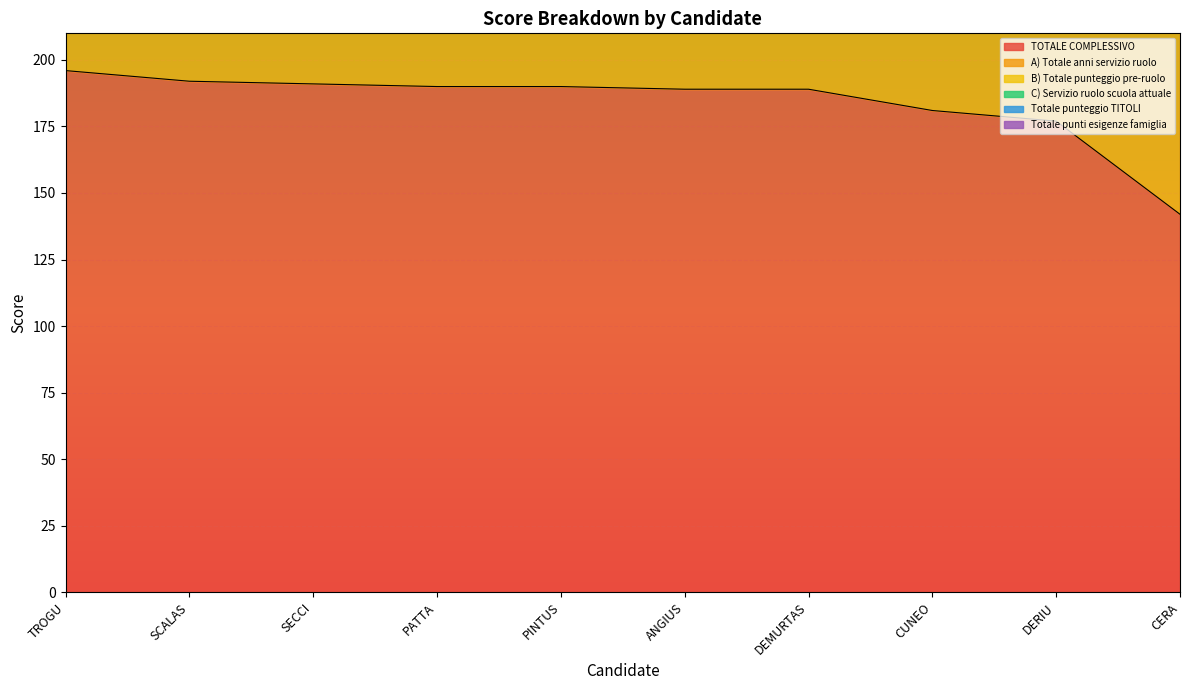

What position from the right is DERIU Rita?

2